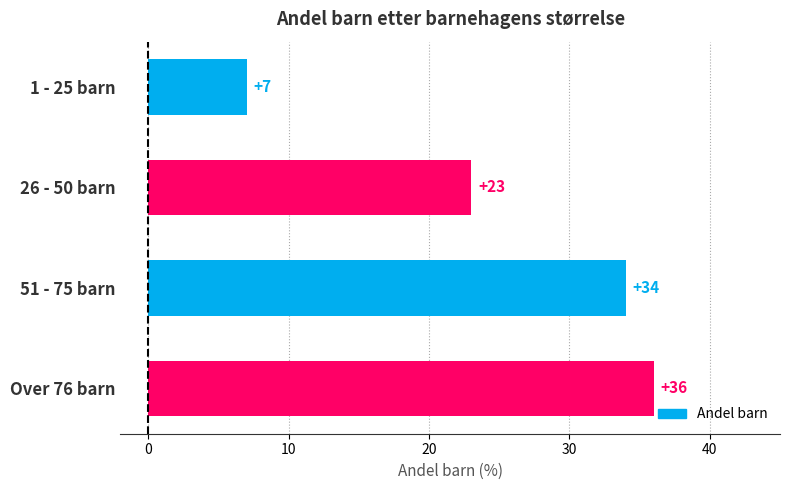

What is the sum of the values at 1 - 25 barn and 51 - 75 barn?

41